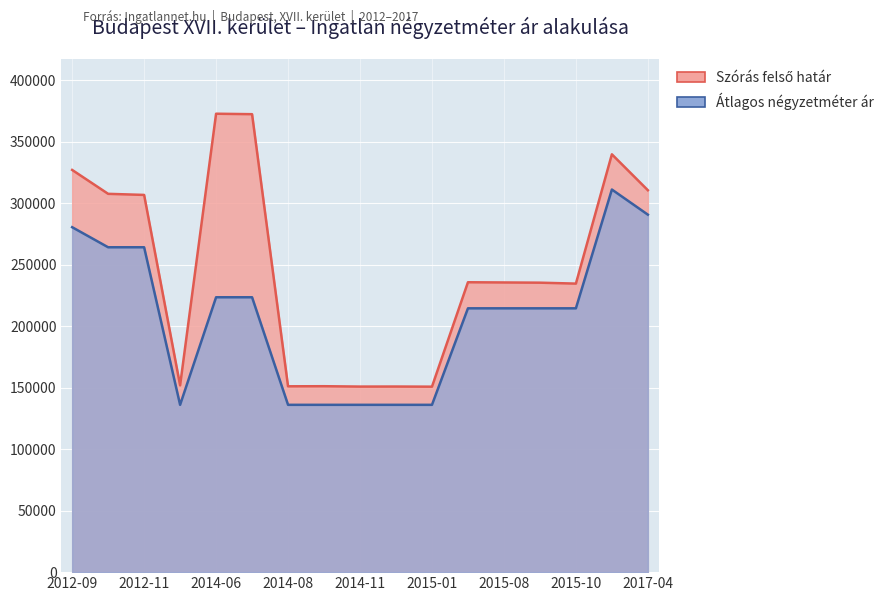

What are all the series names shown in the legend?

Átlagos négyzetméter ár, Szórás felső határ